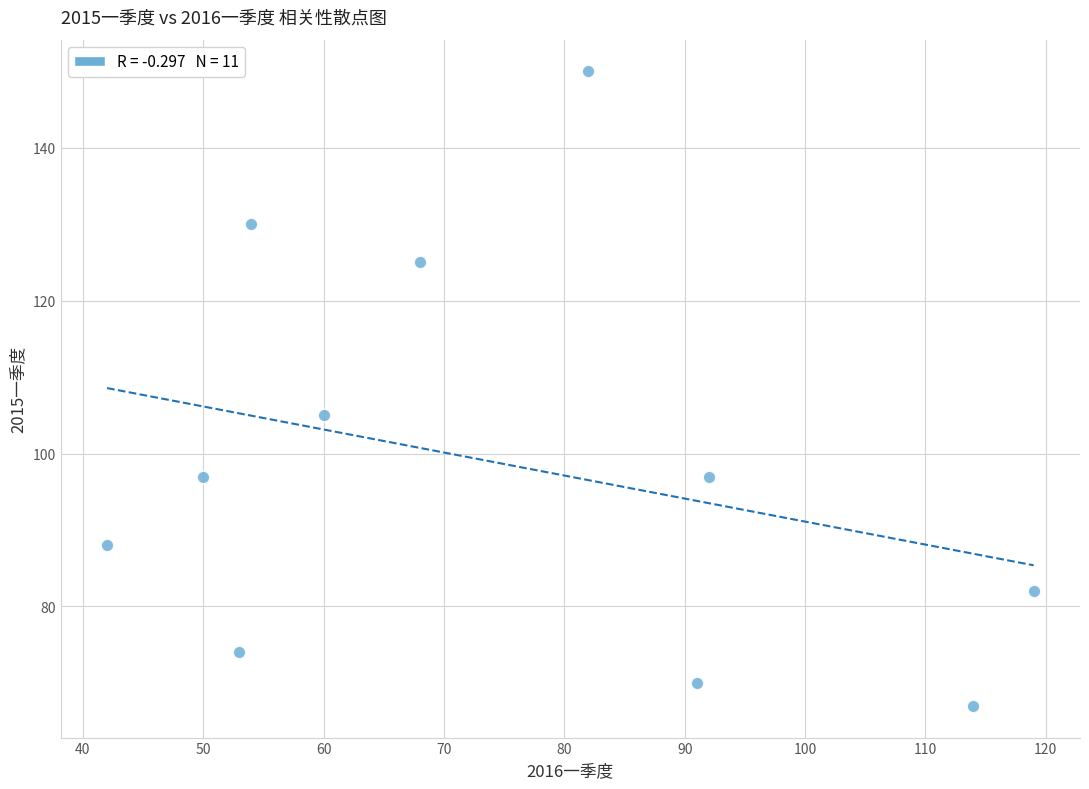

What is the average X value?

75